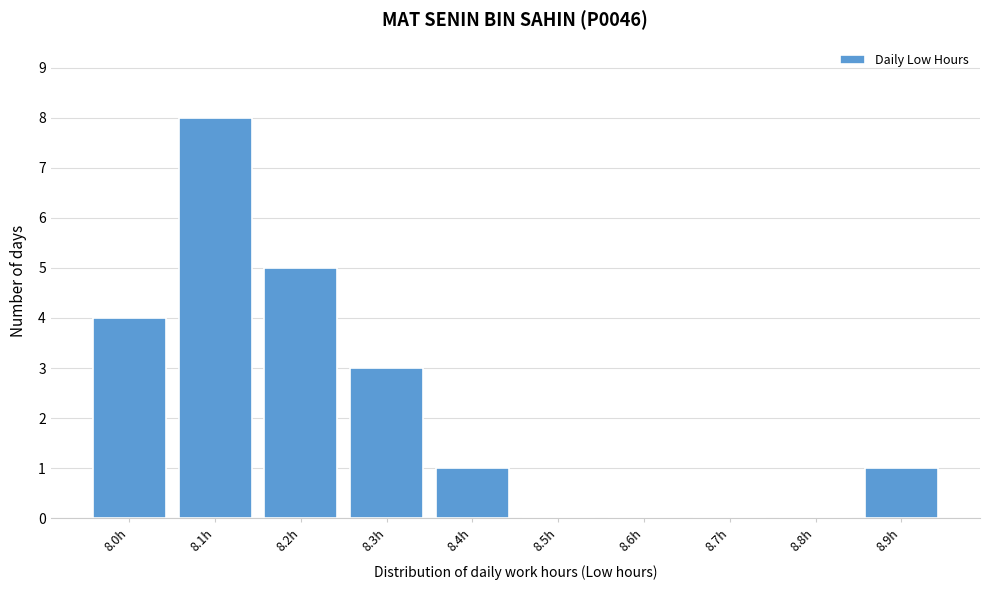

Reading right to left, transcribe all the data shown in this chart.

8.9h=1	8.8h=0	8.7h=0	8.6h=0	8.5h=0	8.4h=1	8.3h=3	8.2h=5	8.1h=8	8.0h=4